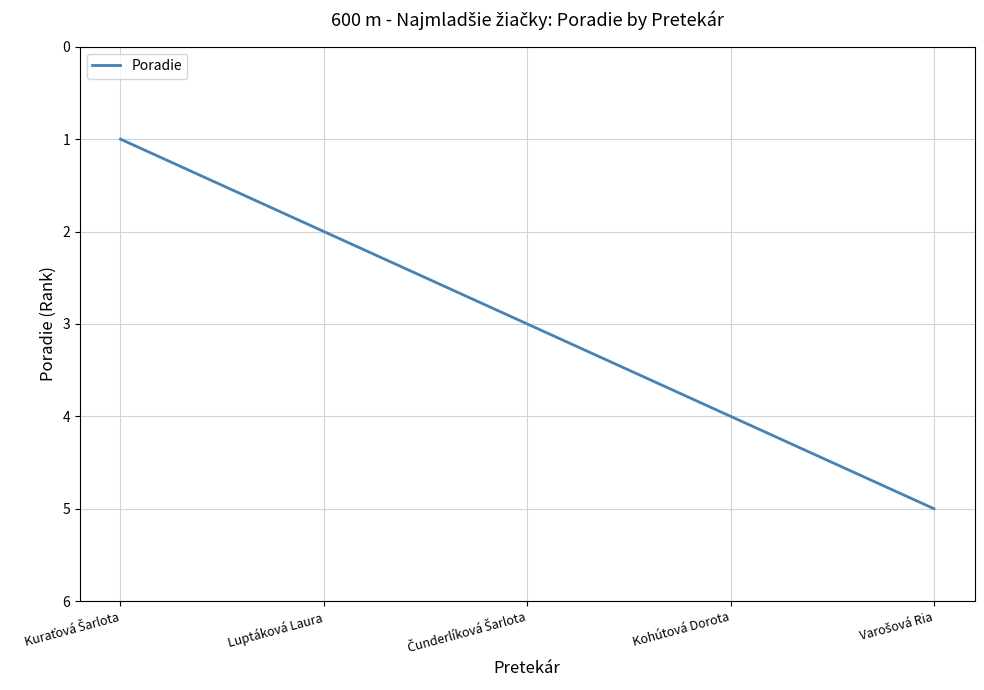

Does the chart have visible grid lines?

Yes